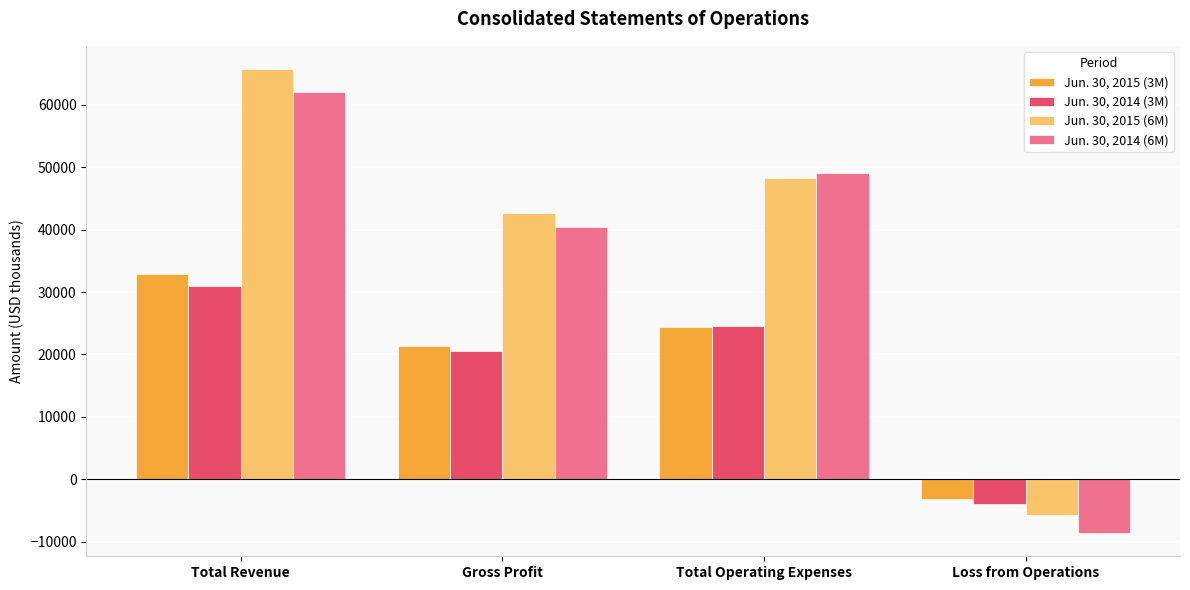

What position from the left is Gross Profit?

2